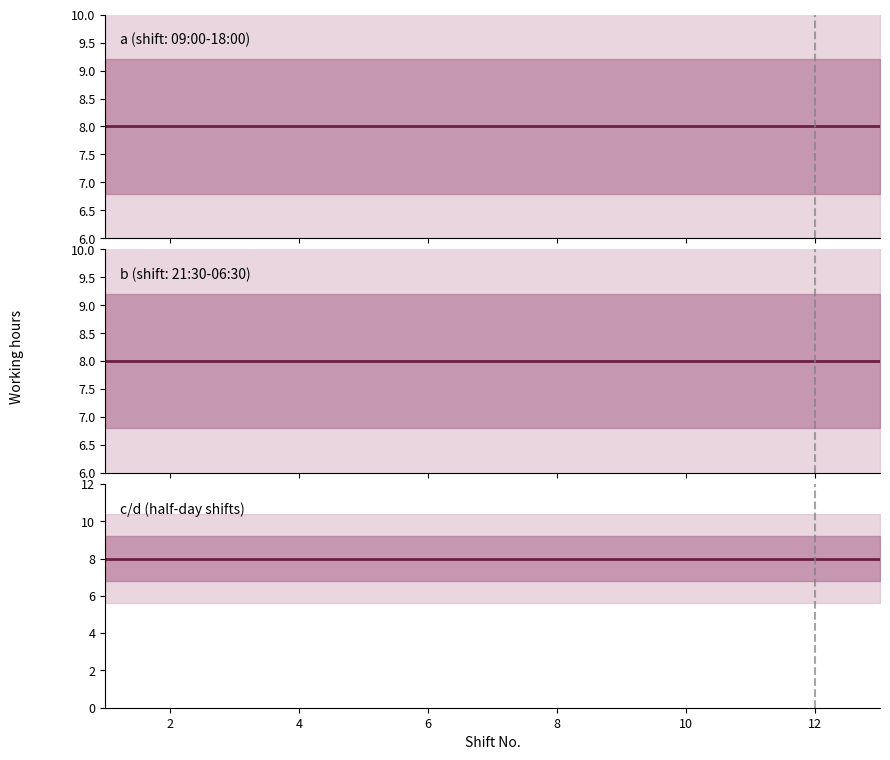

Rank the series at 8 from highest to lowest value.

a, b, d, c